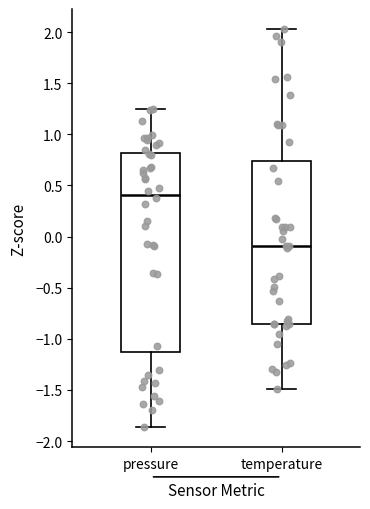

Reading left to right, read every box against the y-axis: the position of its median line, the range the box covers, and the ends of its whiskers. The values are not printed on the chart, so give them approximately, as read against the axis.

pressure: median 0.40, box -1.15 to 0.80, whiskers -1.85 to 1.25
temperature: median -0.10, box -0.85 to 0.75, whiskers -1.50 to 2.05